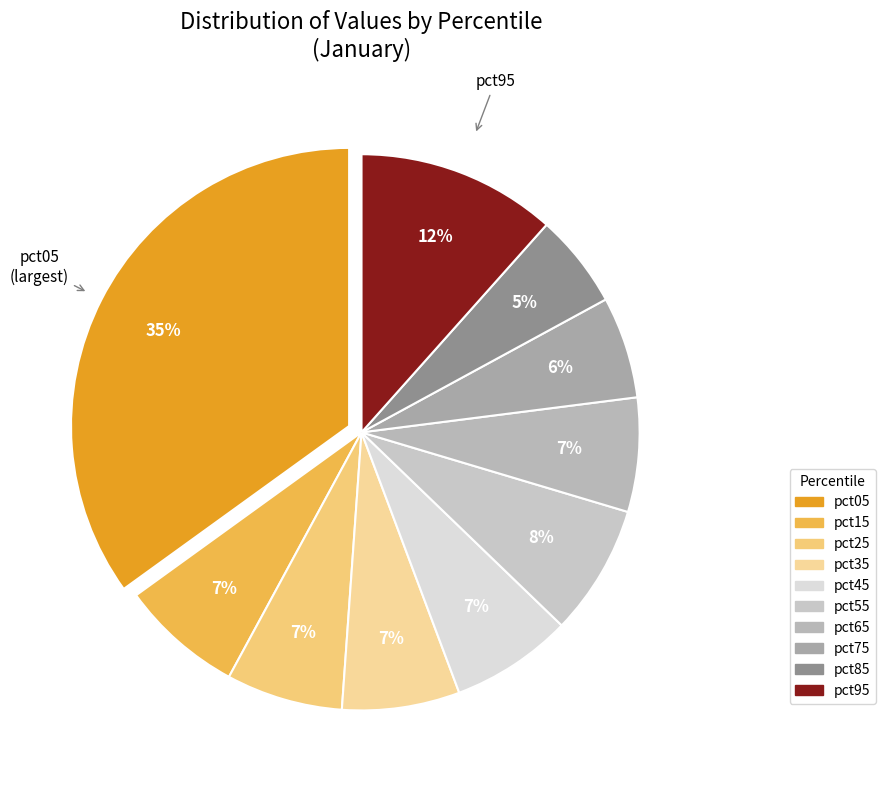

Combined, do pct25 and pct05 account for over 50%?

No